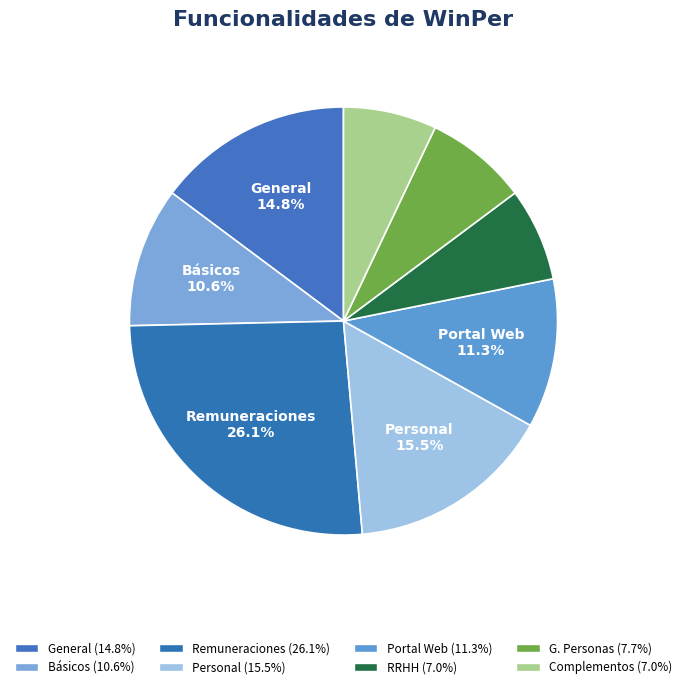

Rank the categories by value from highest to lowest.

Remuneraciones, Personal, General, Portal Web, Básicos, G. Personas, RRHH, Complementos